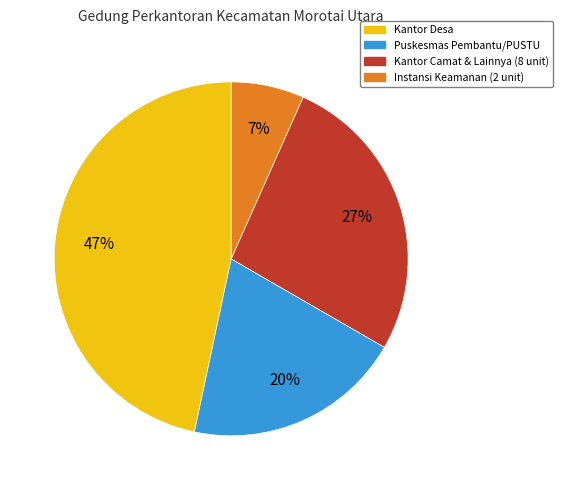

Does Puskesmas Pembantu/PUSTU account for over 50% of the chart?

No